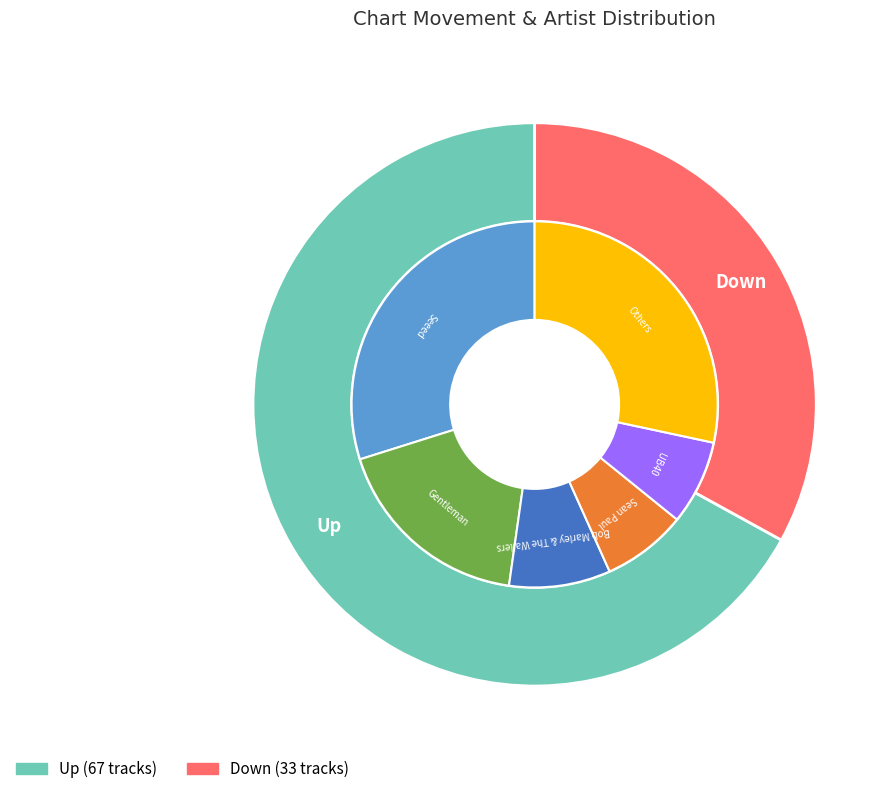

Which has a higher value, down or up?

up